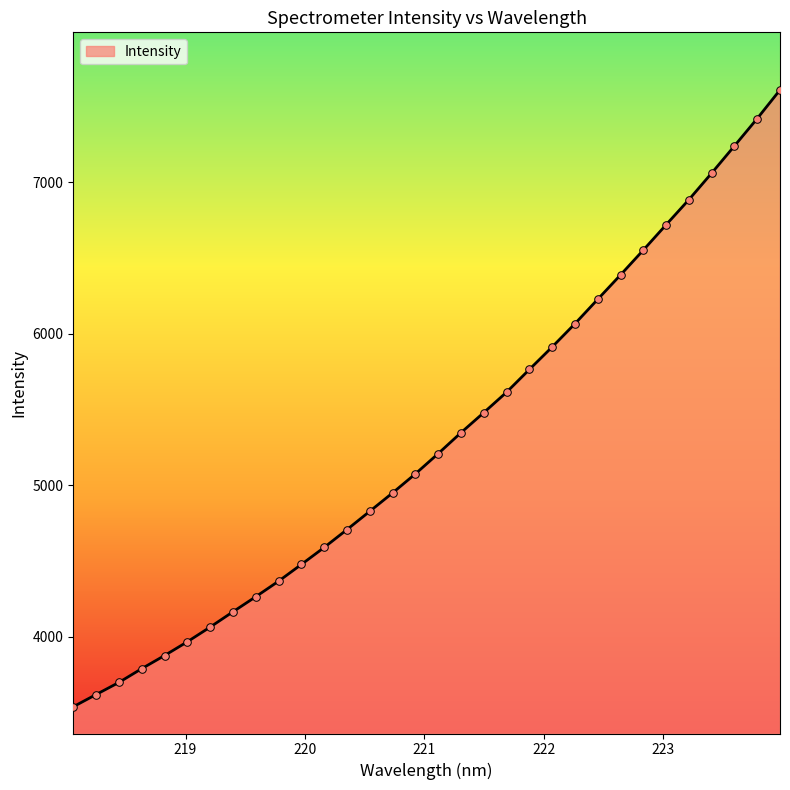

What is the maximum value shown in the chart?

7610.4